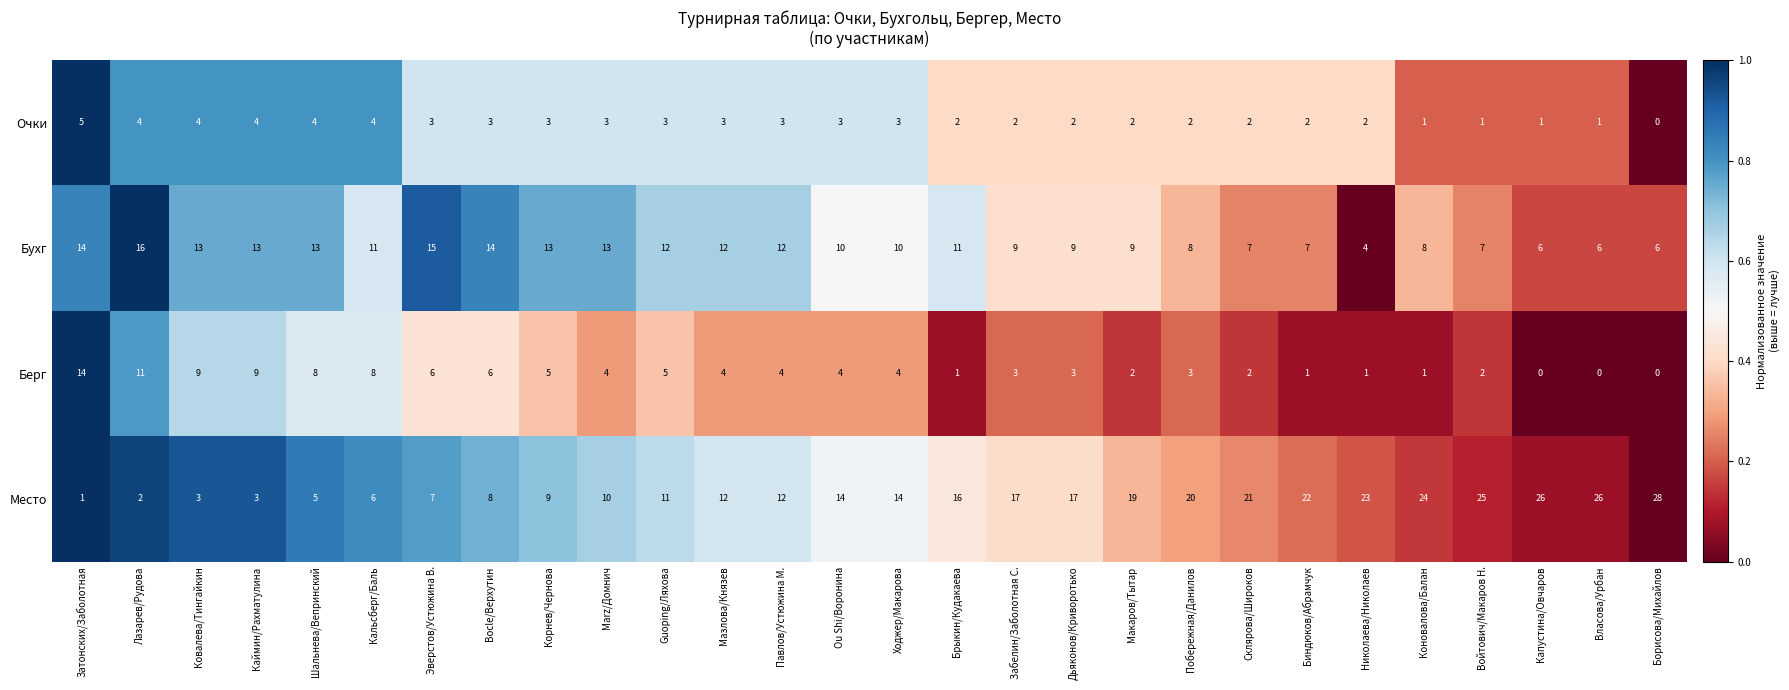

What value does the Очки series have at Ou Shi/Воронина?

3